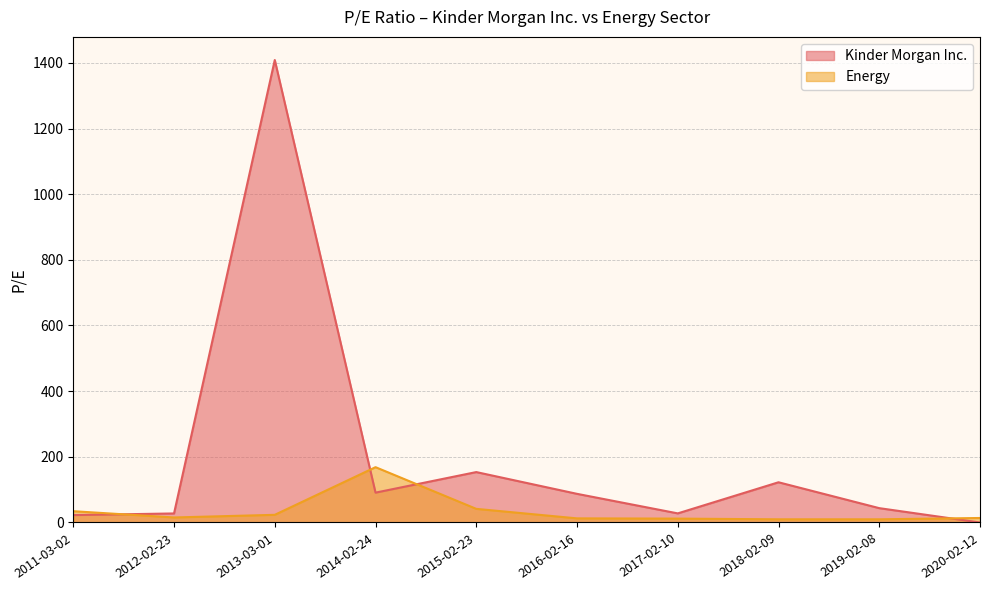

True or false: Energy and Kinder Morgan Inc. cross at least once.

True